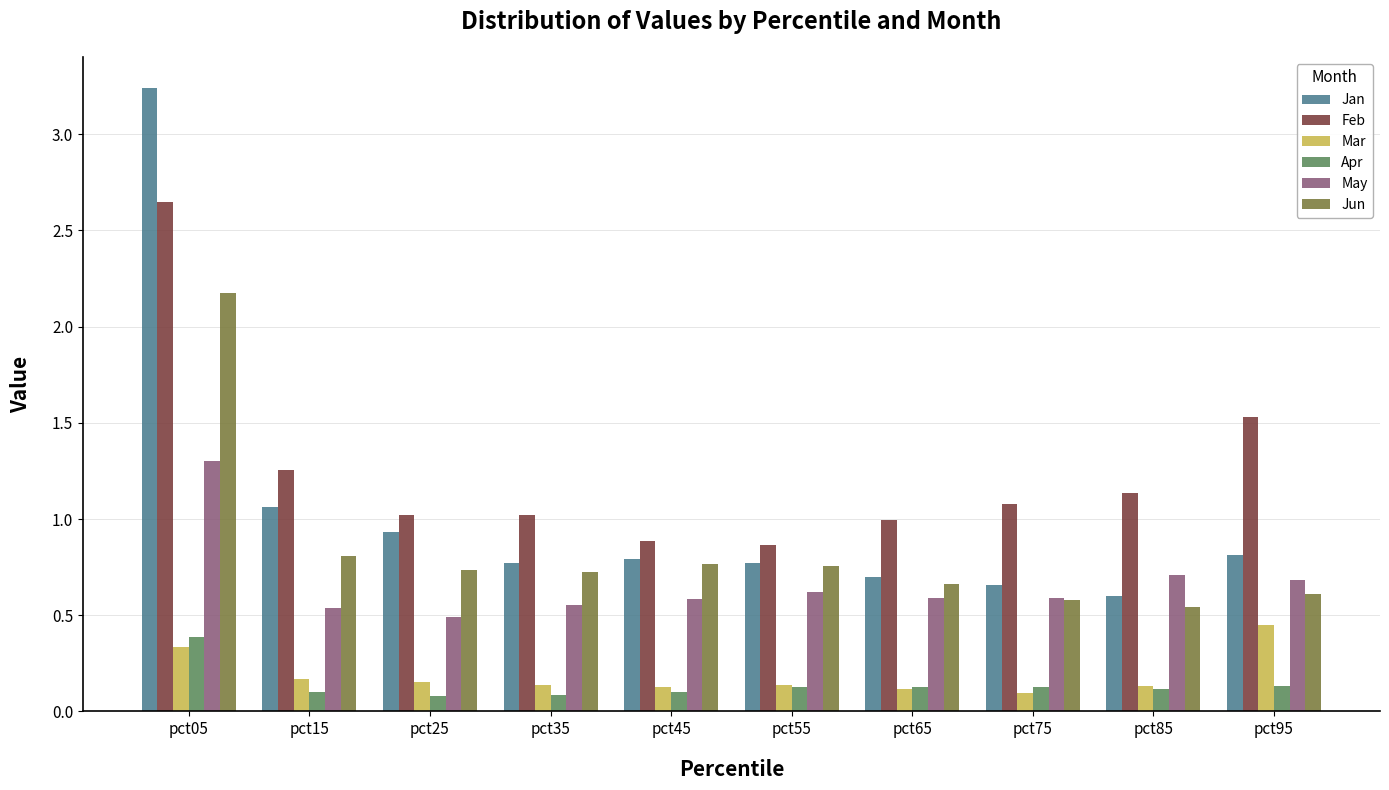

Which series has the widest spread of values?

Jan